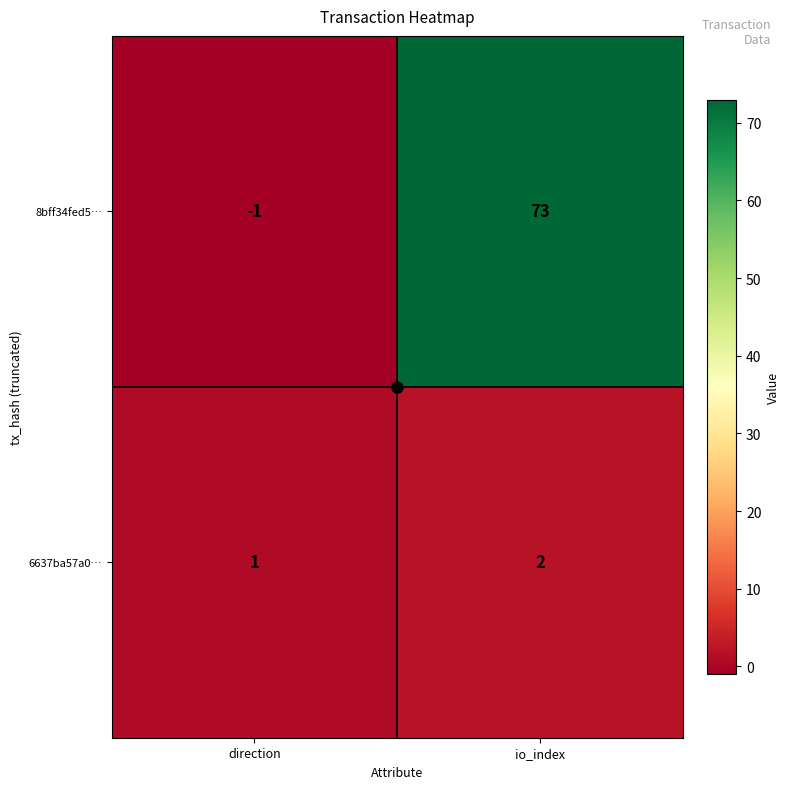

What is the average value of the 8bff34fed5… series?

36